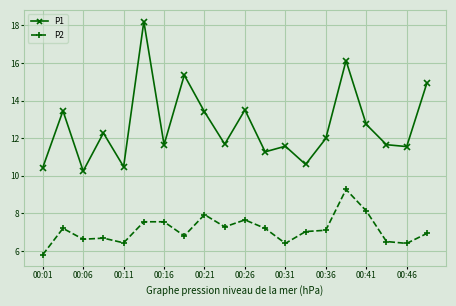

How many distinct data groups are displayed?

2